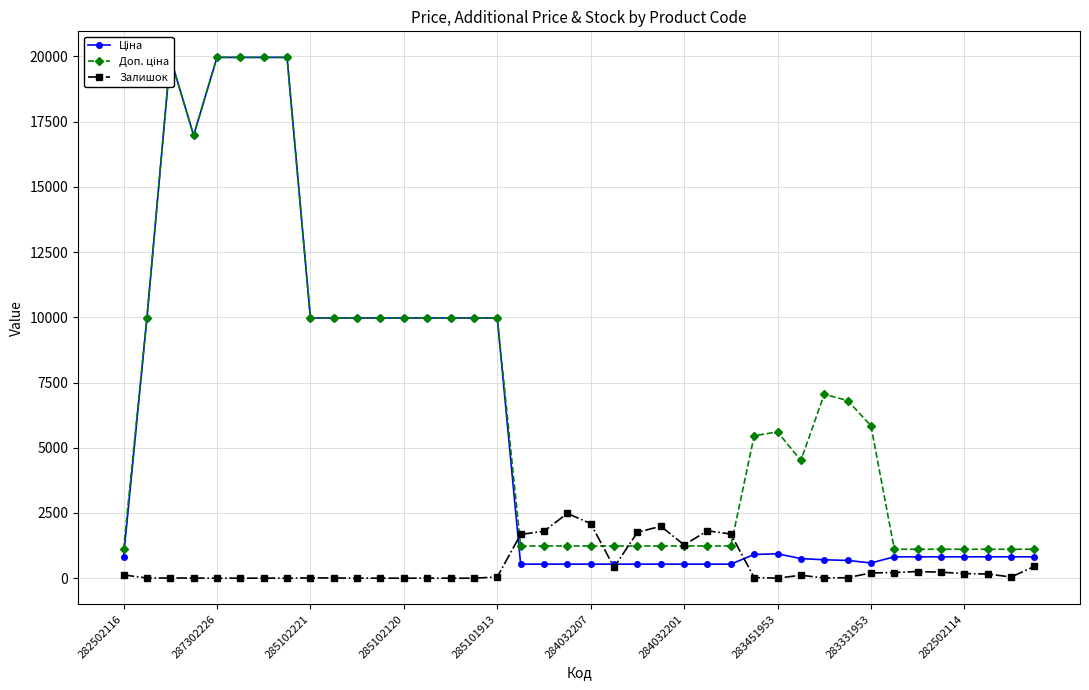

What is the average value of the Доп. ціна series?

6826.6